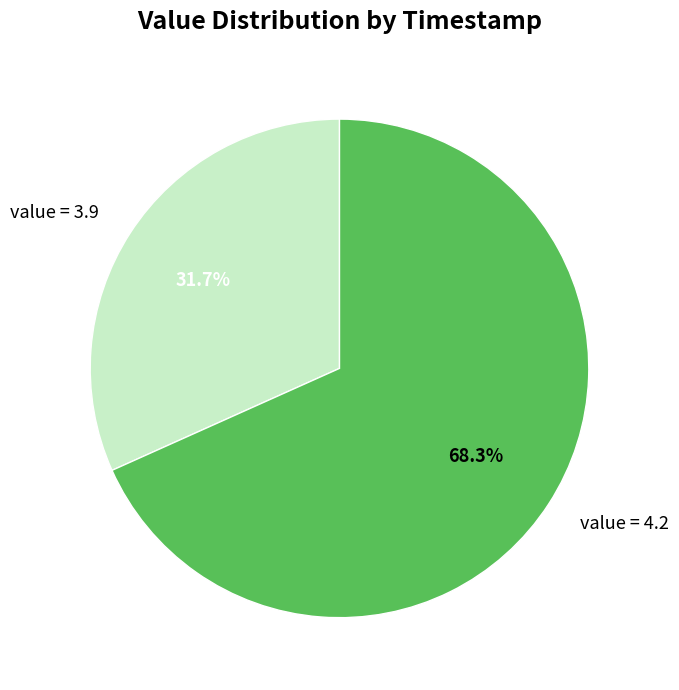

Is value = 3.9 the majority of the pie?

No